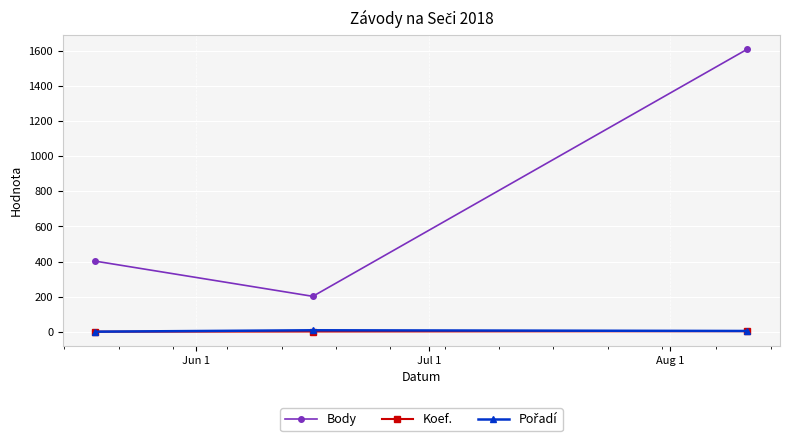

What is the value of the Koef. point at the 3rd from the left?

4